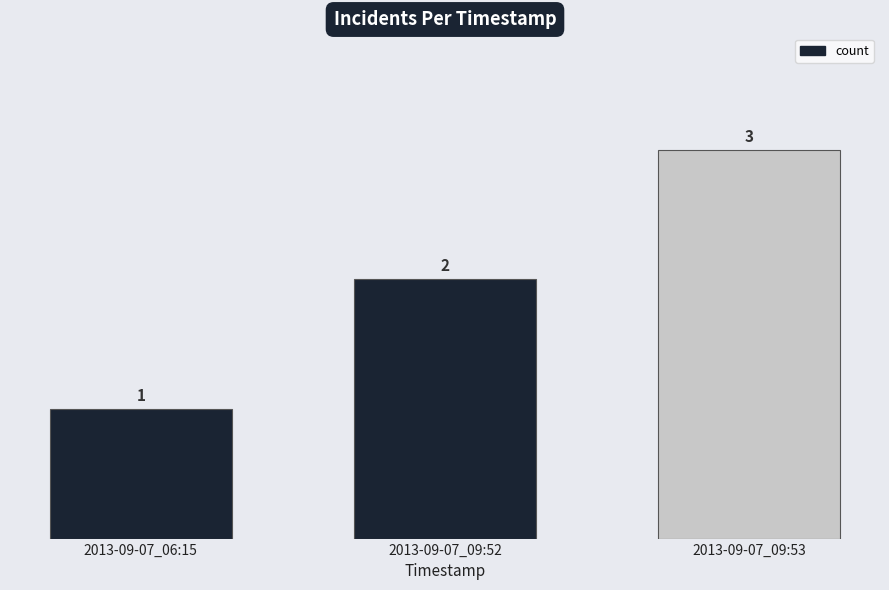

How many distinct data groups are displayed?

1